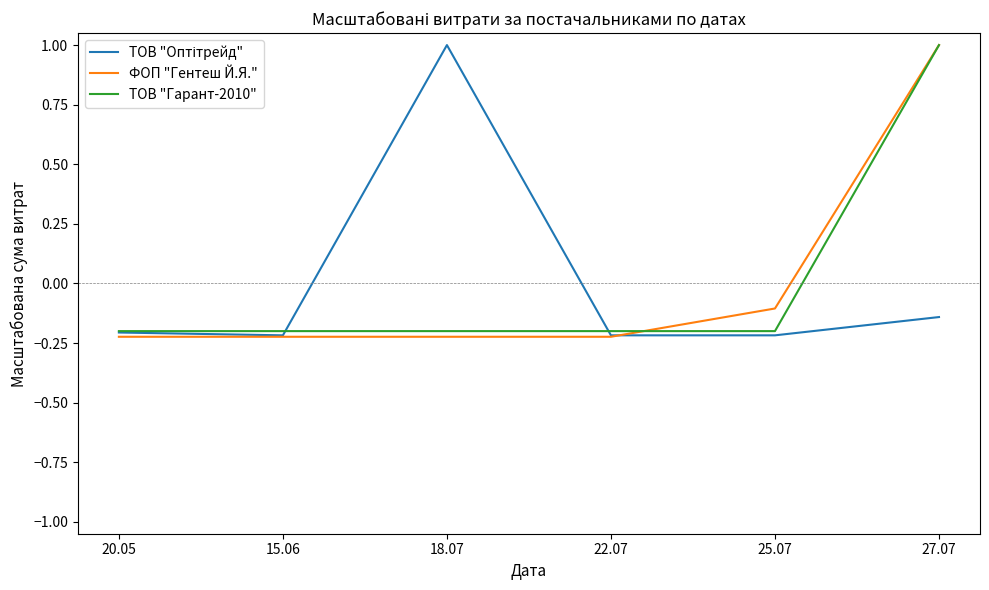

What position from the left is 15.06?

2